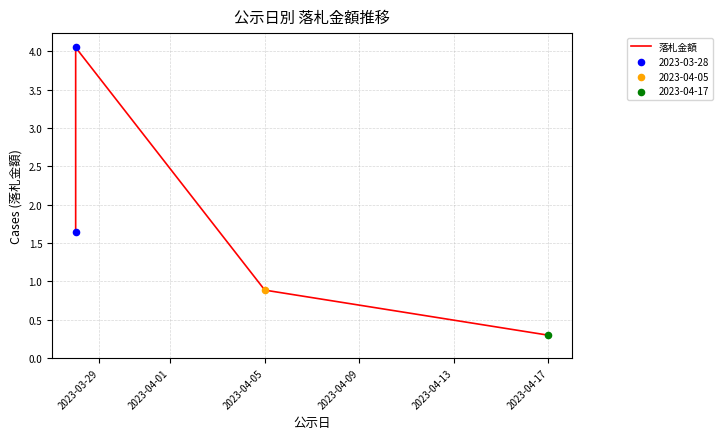

Which has a higher value, 2023-04-09 or 2023-03-29?

2023-03-29